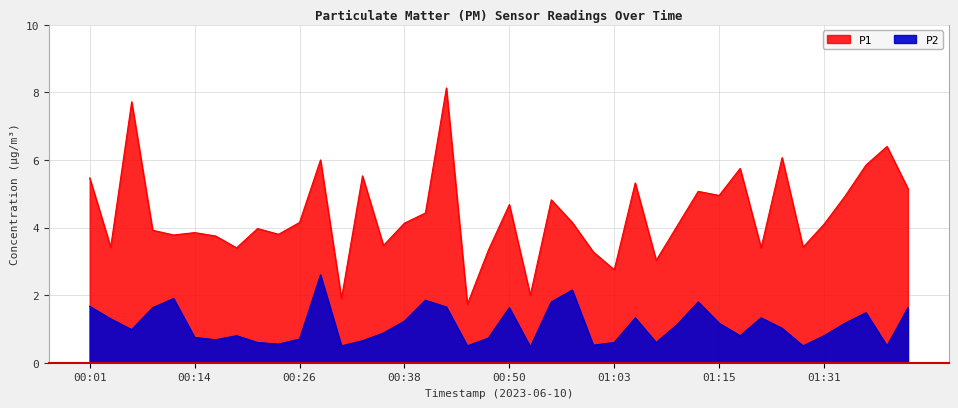

What is the approximate value of P2 at 00:58?

2.1